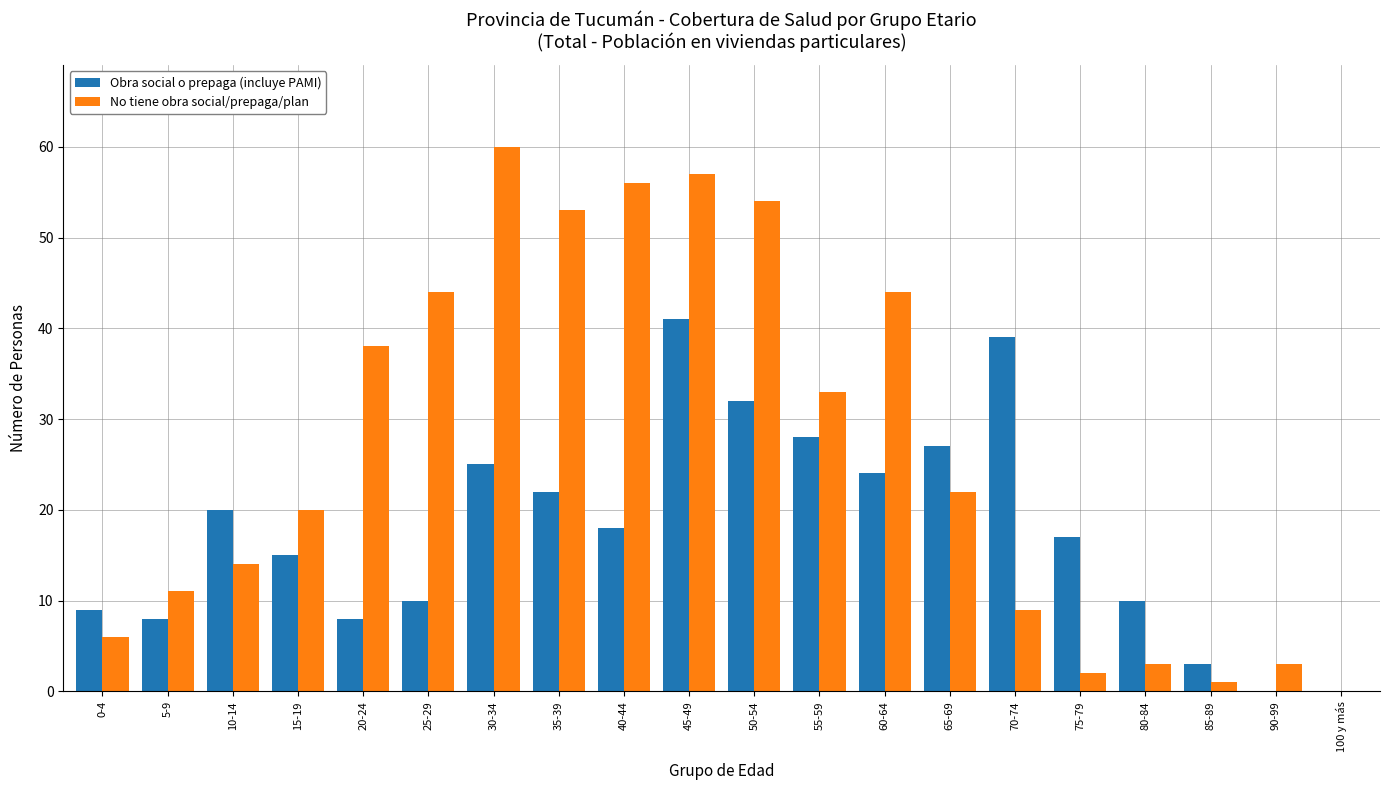

What is the difference between the No tiene obra social/prepaga/plan values at 10-14 and 55-59?

19